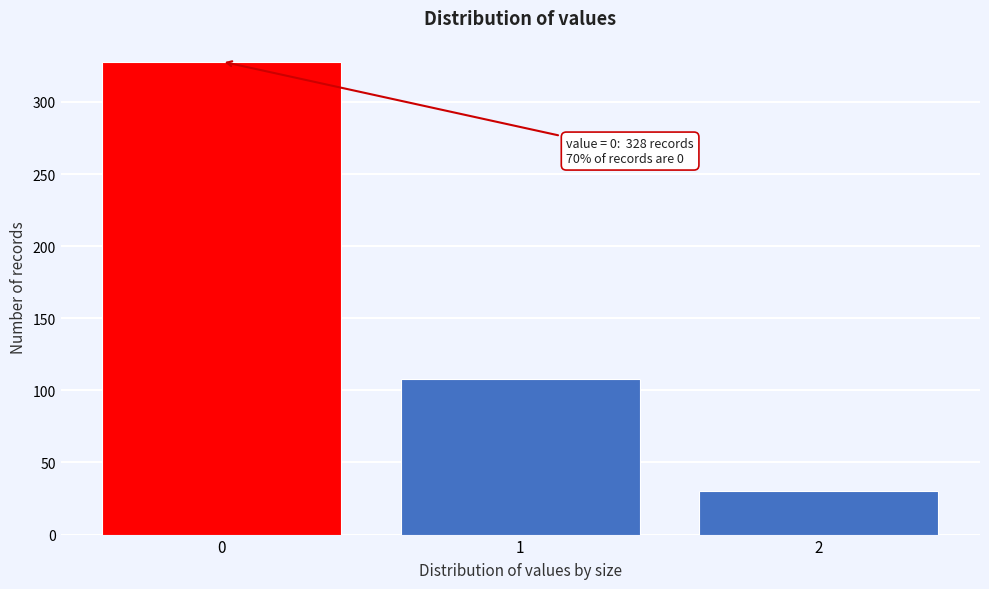

Reading left to right, what are all the values shown in this chart?

0=328	1=108	2=30